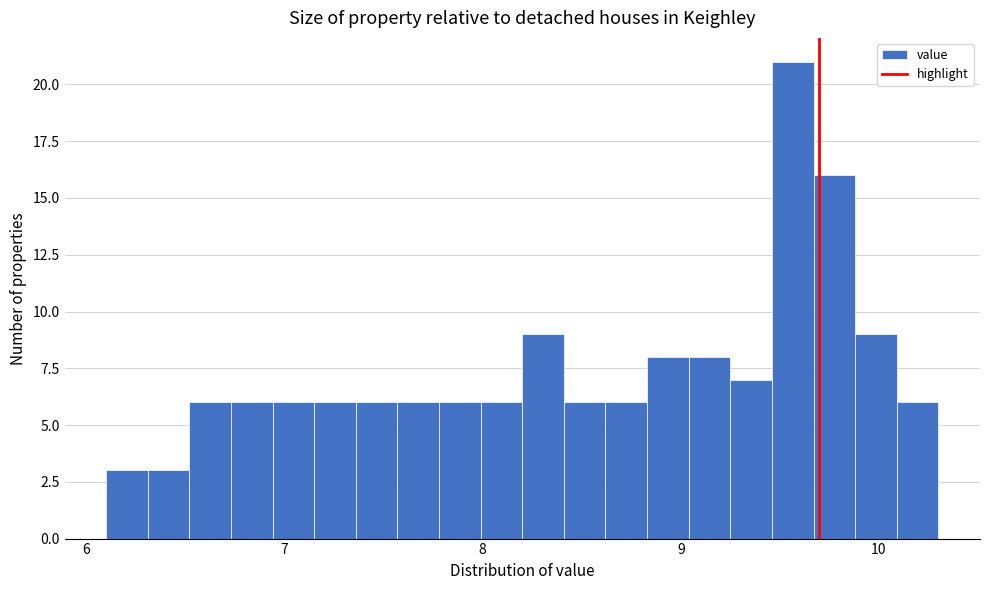

Read against the x-axis, roughly where is the centre of the tallest bar?

9.6